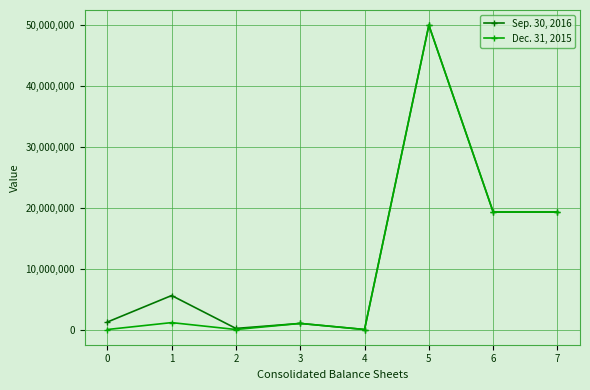

What is the greatest value displayed?

50000000